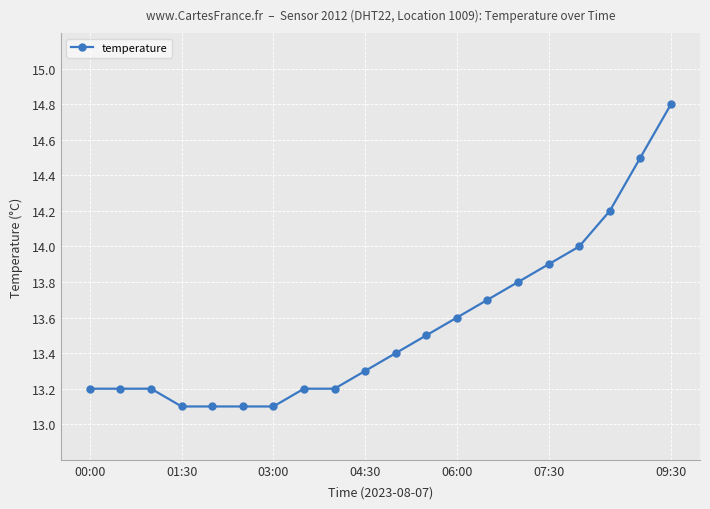

Reading right to left, extract all data points from this chart.

14.8	14.5	14.2	14.0	13.9	13.8	13.7	13.6	13.5	13.4	13.3	13.2	13.2	13.1	13.1	13.1	13.1	13.2	13.2	13.2